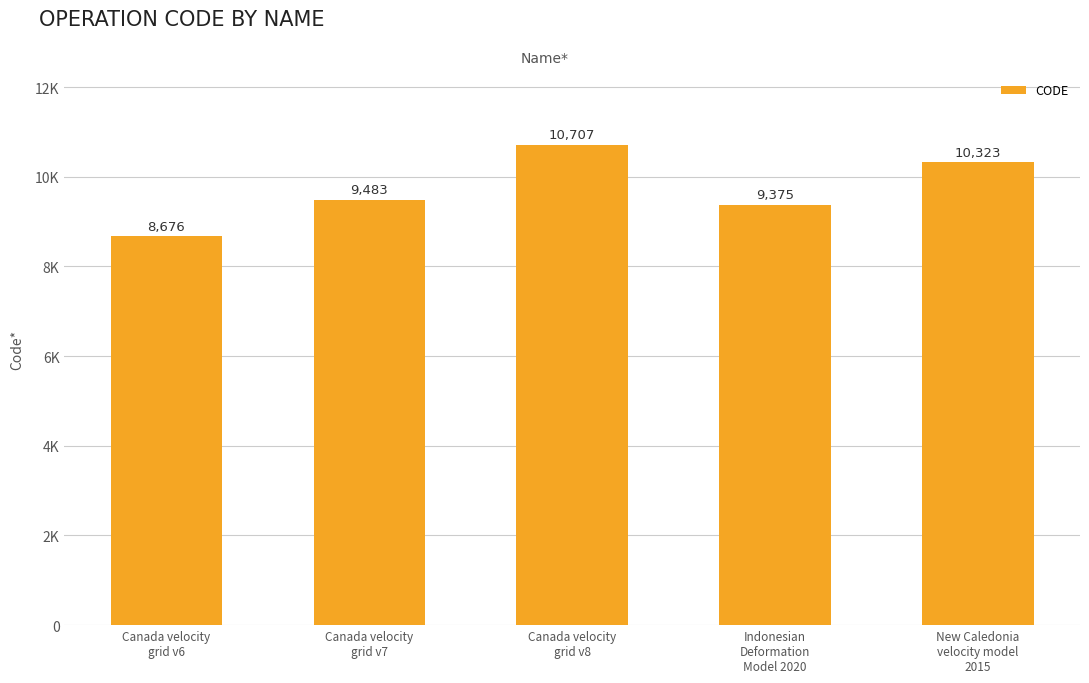

How many bars are there in total?

5